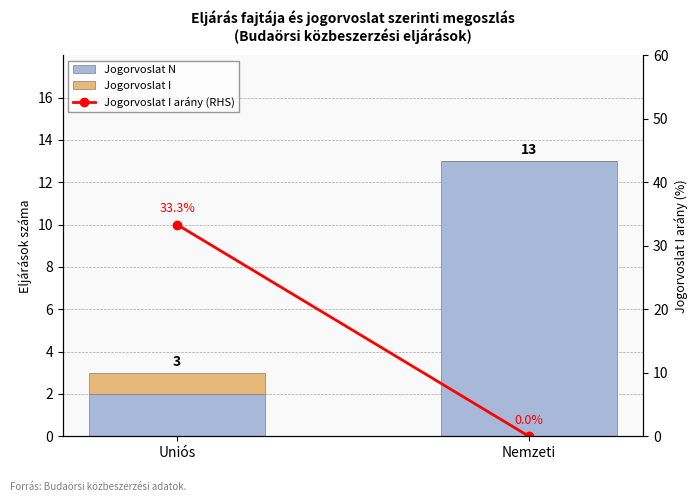

What is the label of the 2nd bar from the left?

Nemzeti